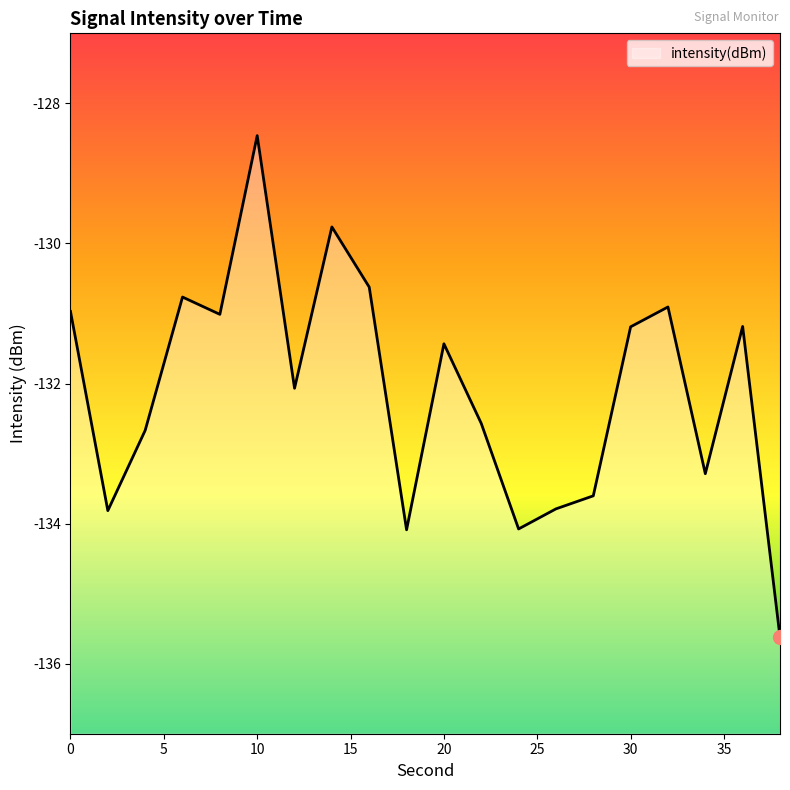

How many data points does each series have?

20